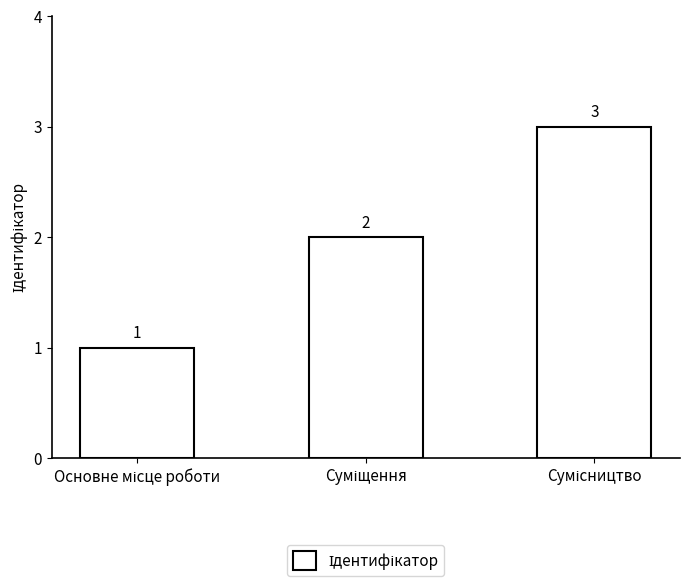

What is the smallest value displayed?

1